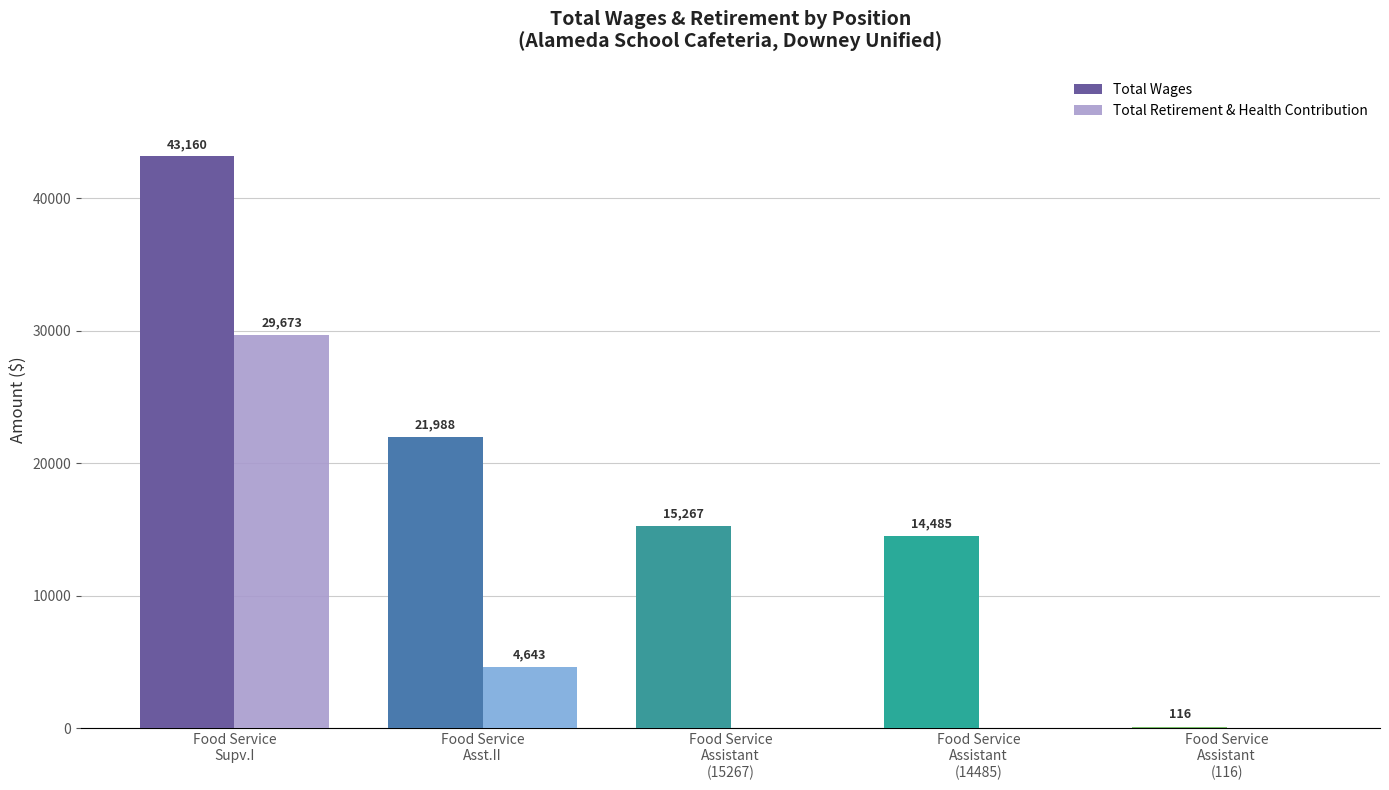

The Total Retirement & Health Contribution series shows 0 at Food Service
Assistant
(15267). True or false?

True